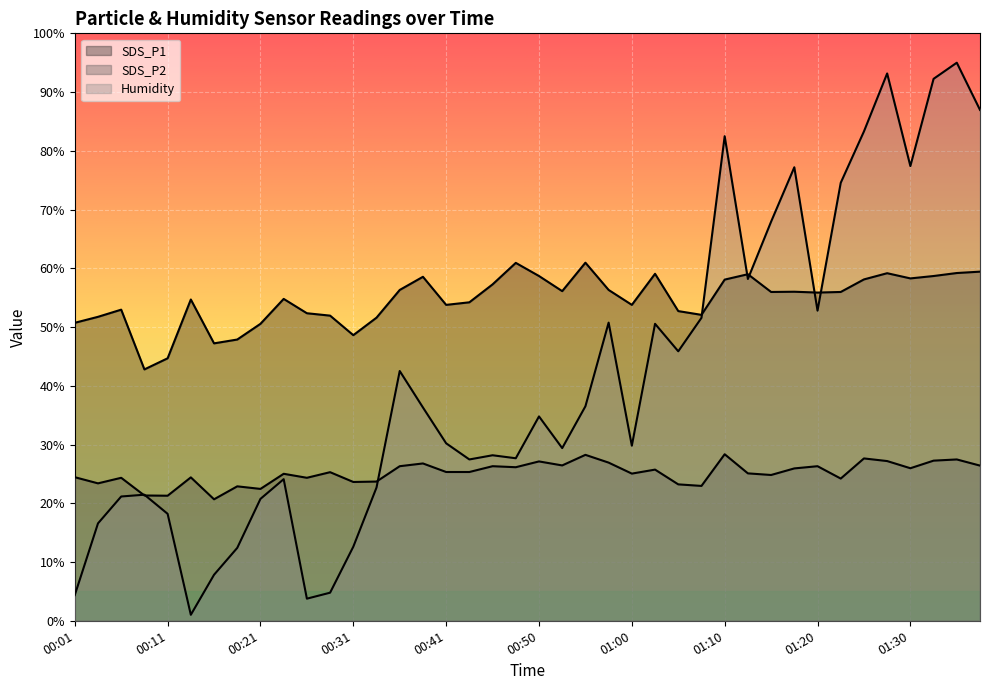

How many series are shown in this chart?

3